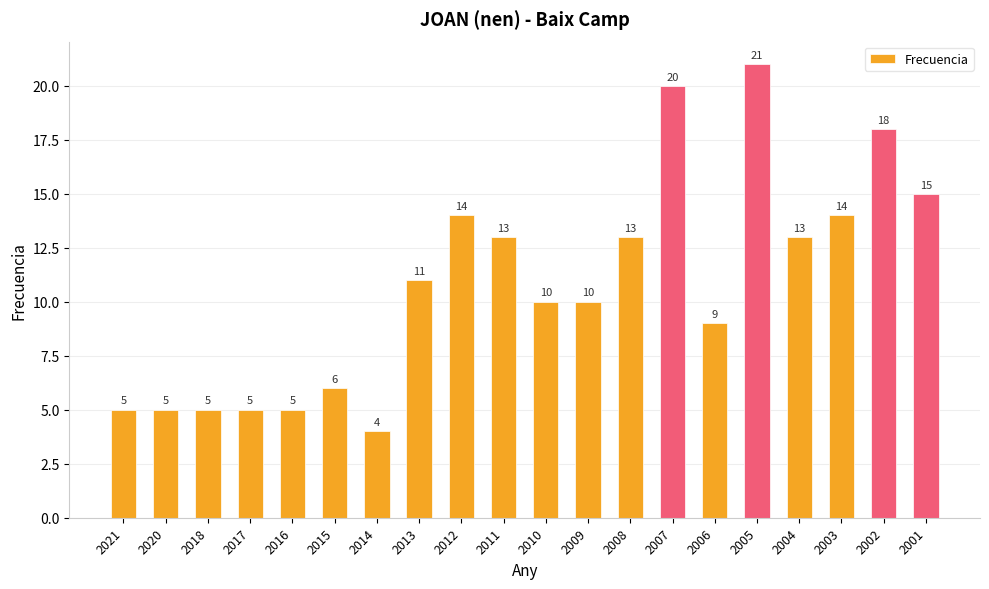

True or false: the data shows 21 at 2005.

True